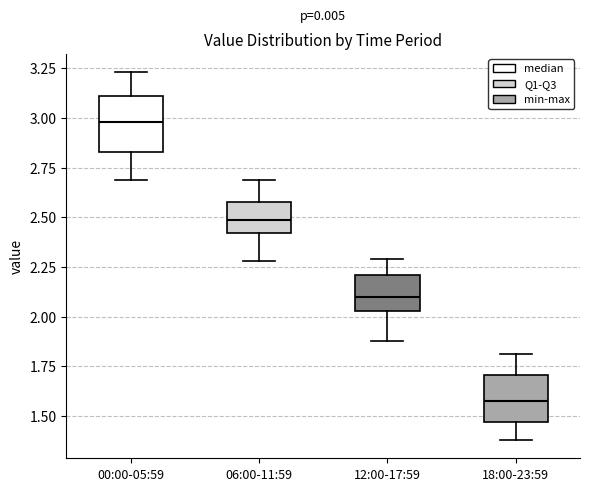

Reading left to right, transcribe this box plot: for each box, give where its median line is, the range the box spans, and where its two whiskers end, as read against the y-axis. The values are not printed on the chart, so give them approximately, as read against the axis.

00:00-05:59: median 3.00, box 2.85 to 3.10, whiskers 2.70 to 3.25
06:00-11:59: median 2.50, box 2.40 to 2.60, whiskers 2.30 to 2.70
12:00-17:59: median 2.10, box 2.05 to 2.20, whiskers 1.90 to 2.30
18:00-23:59: median 1.60, box 1.45 to 1.70, whiskers 1.40 to 1.80